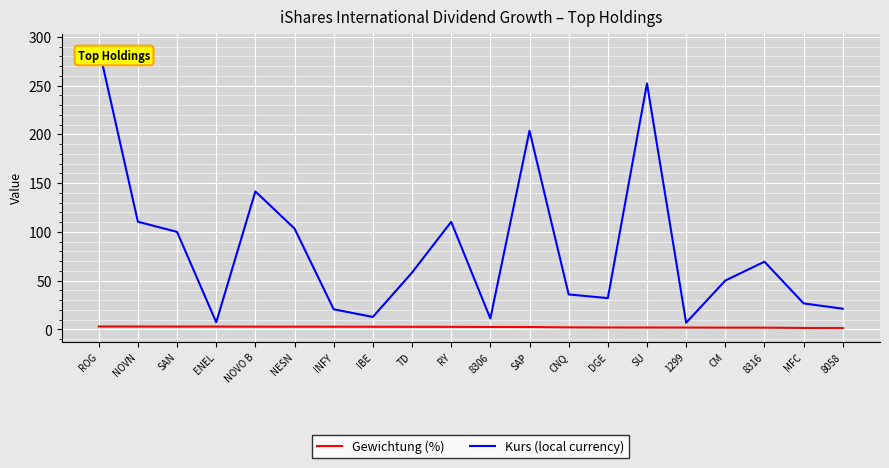

Which series has the largest range (max minus min)?

Kurs (local currency)